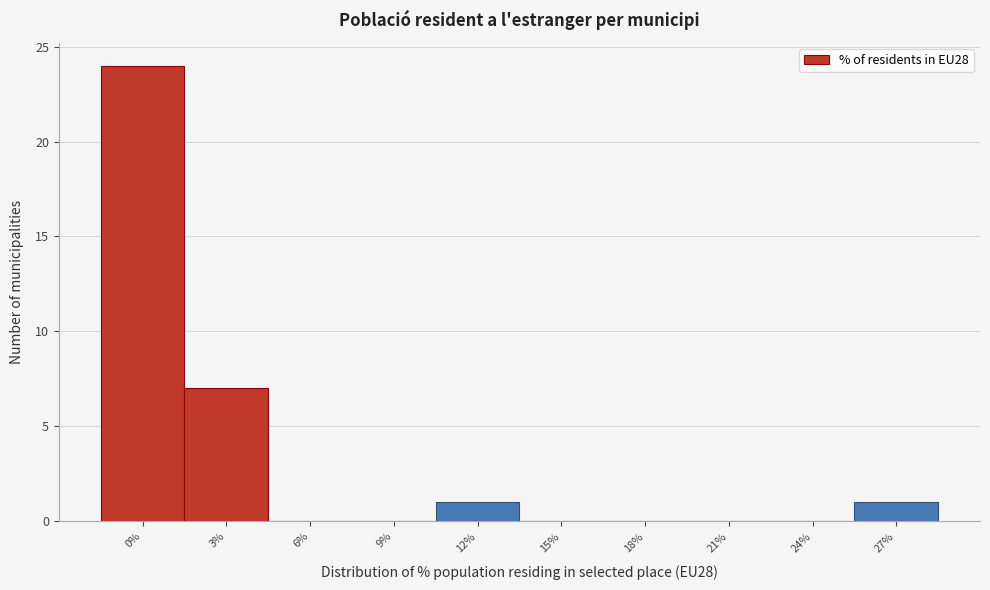

Reading left to right, what are all the values shown in this chart?

0%=24	3%=7	6%=0	9%=0	12%=1	15%=0	18%=0	21%=0	24%=0	27%=1